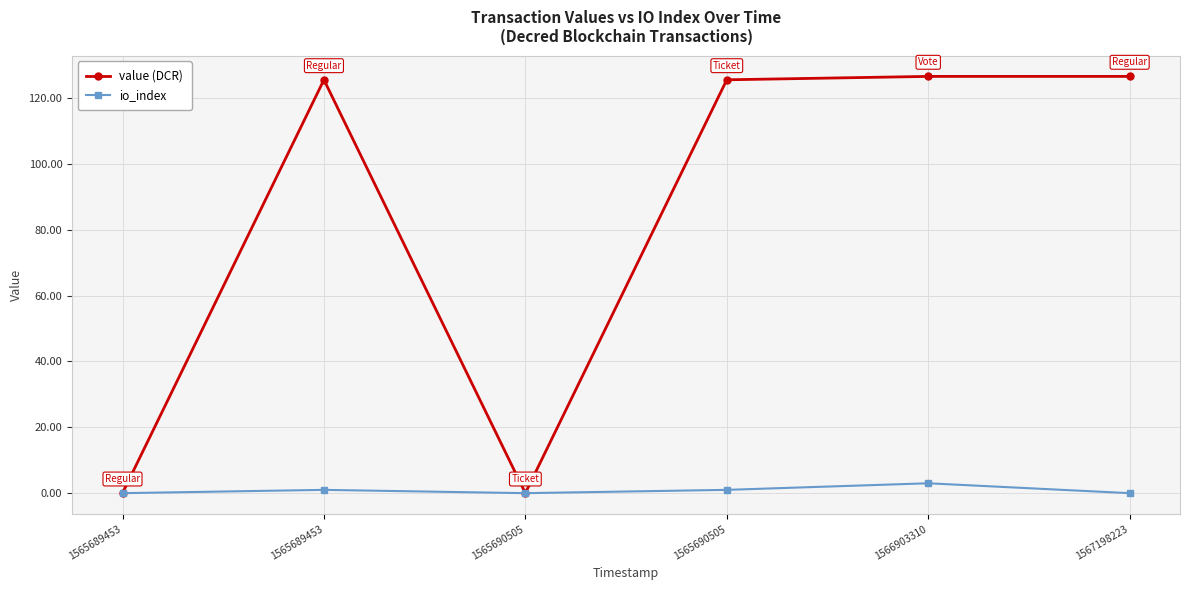

What are all the series names shown in the legend?

value (DCR), io_index